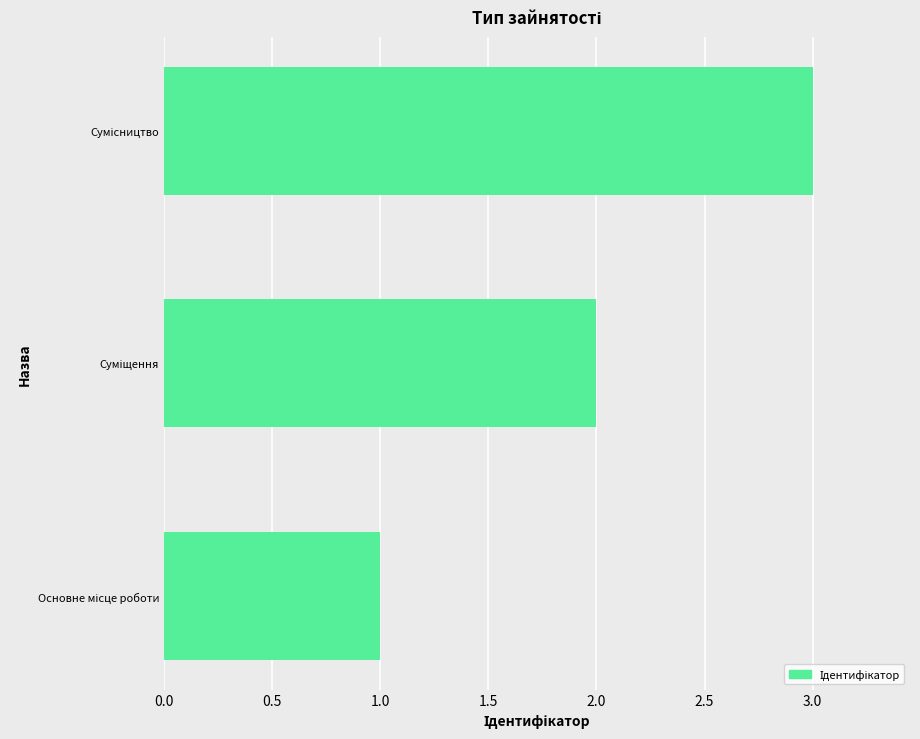

What is the maximum value shown in the chart?

3